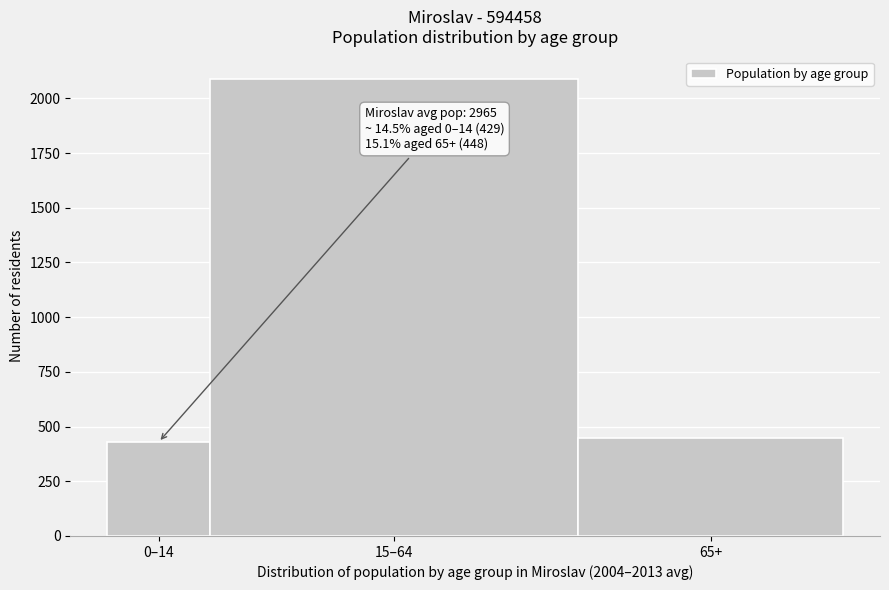

Reading left to right, extract all data points from this chart.

0–14=429	15–64=2087	65+=448